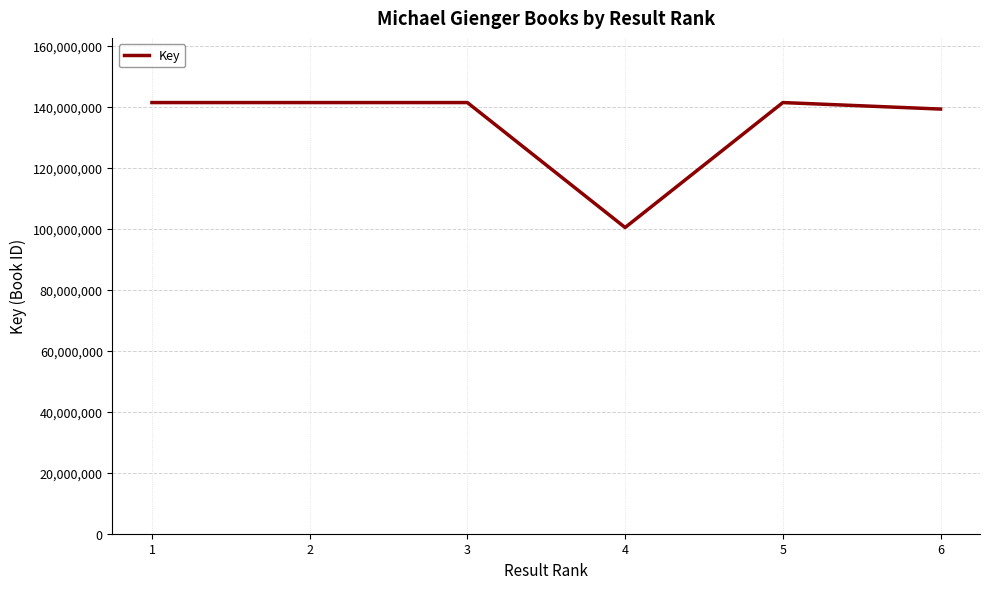

What is the greatest value displayed?

141405544